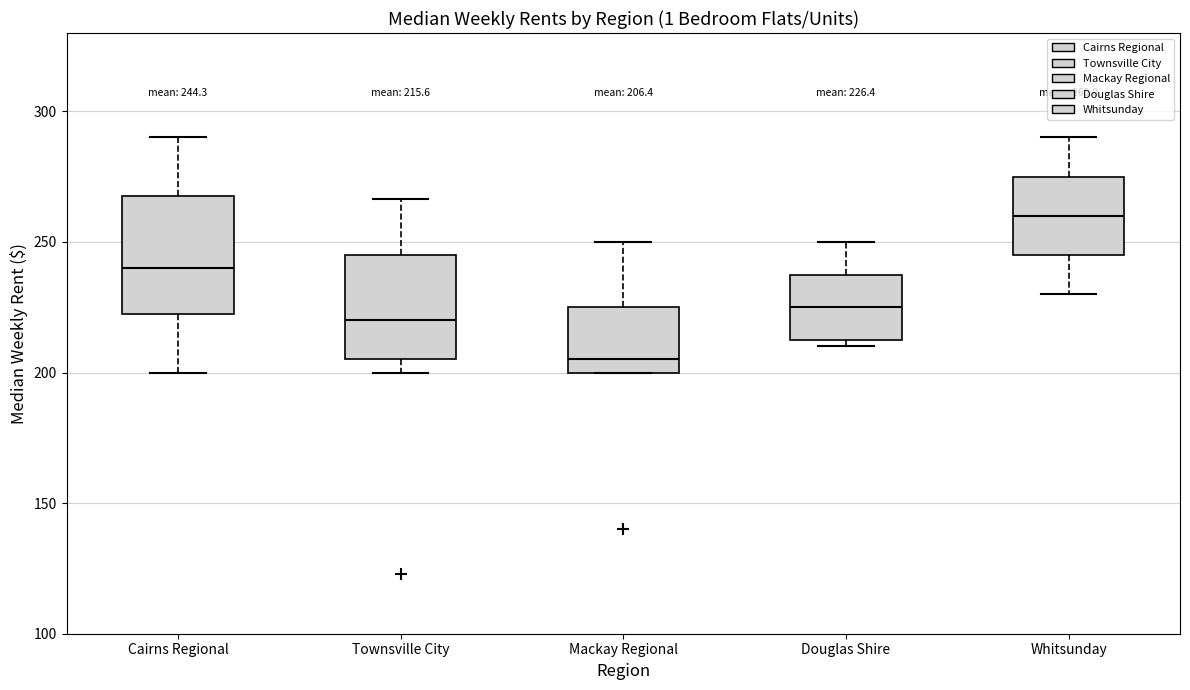

Which box's median line is the highest?

Whitsunday